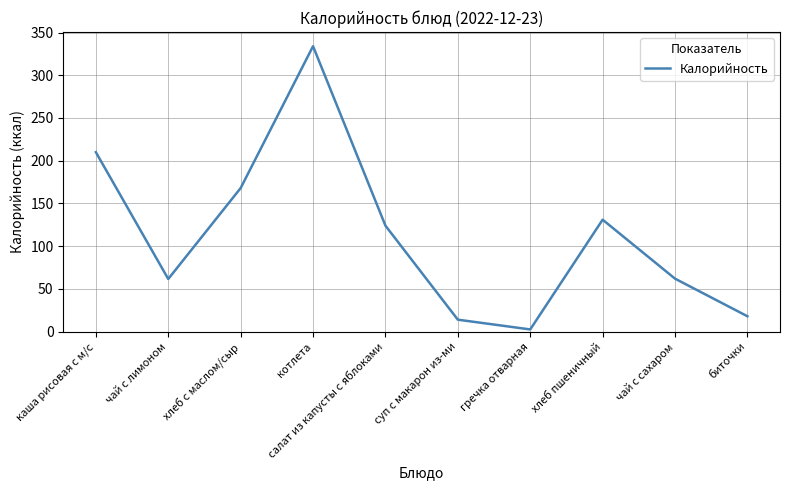

What is the difference between the maximum and minimum values?

331.4